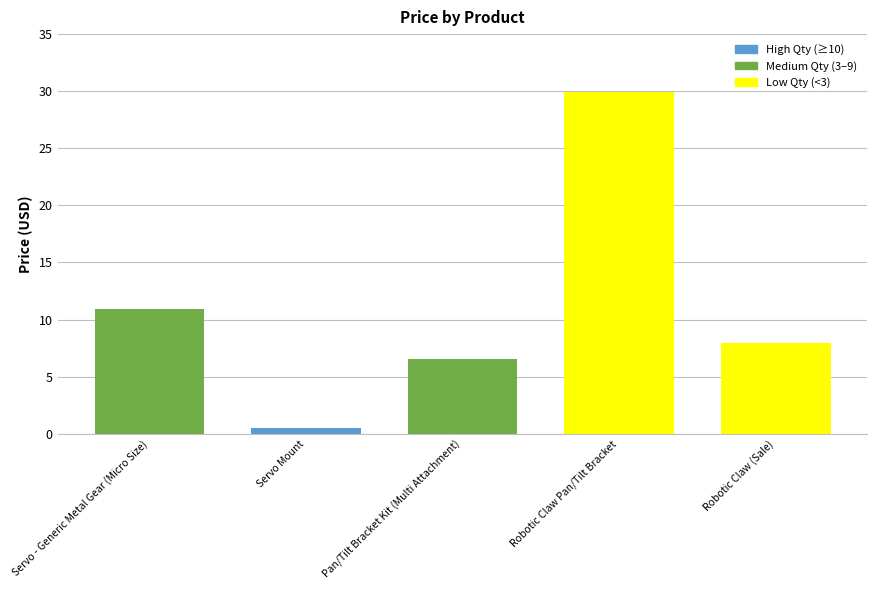

What is the minimum value shown in the chart?

0.5